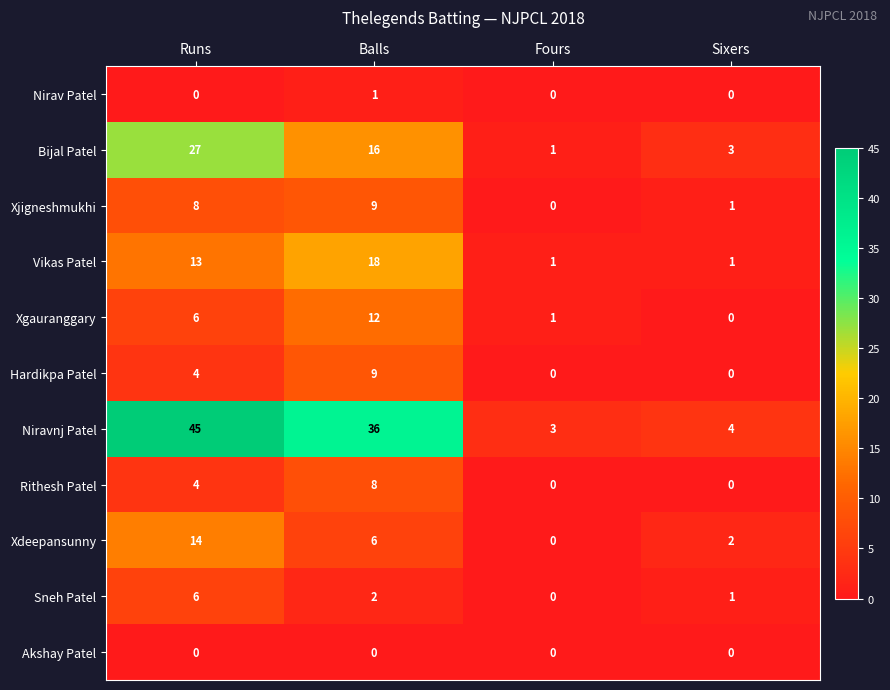

Which series has the largest range (max minus min)?

Niravnj Patel